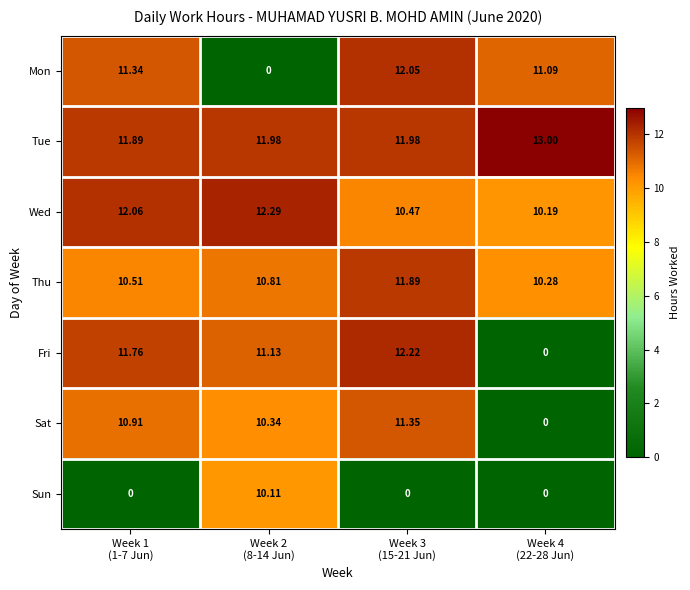

Which label corresponds to the largest value in the chart?

Week 4
(22-28 Jun)